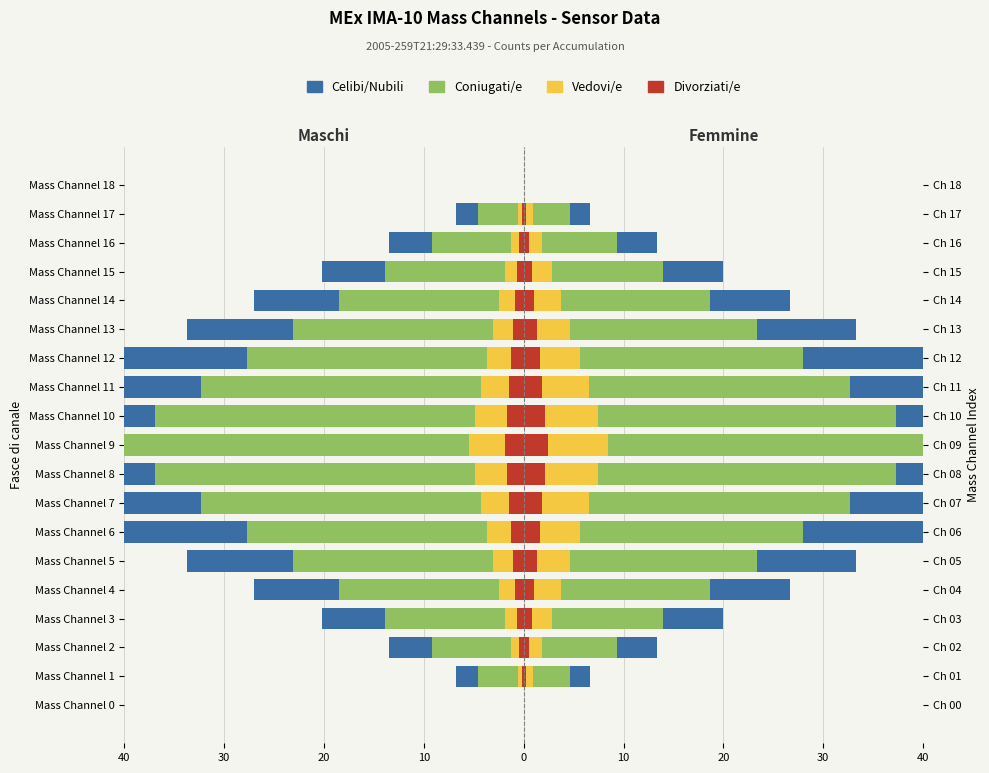

Is the value of Celibi/Nubili at 40 greater than the value of Divorziati/e at 13?

Yes